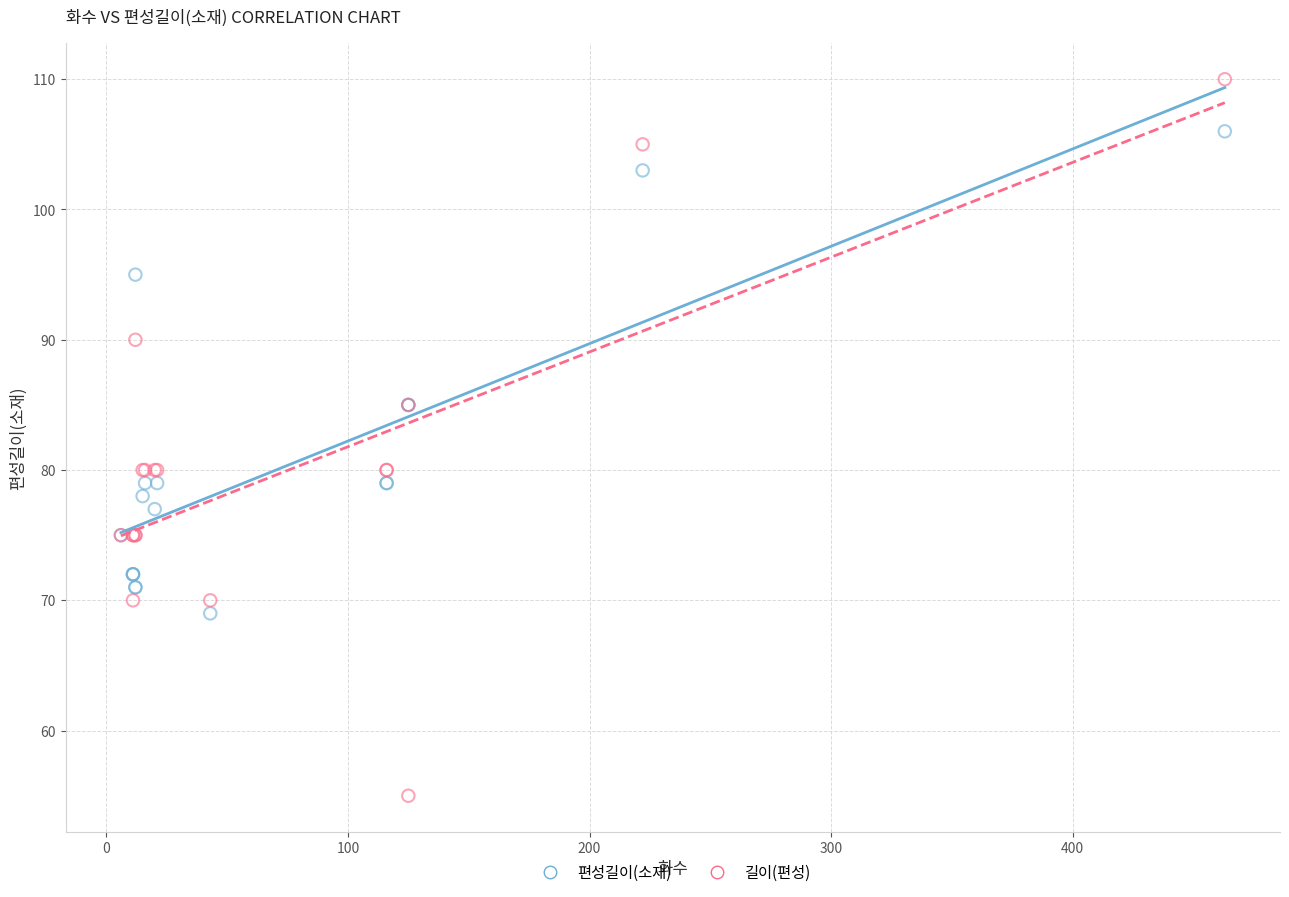

Which series contains the highest Y value?

길이(편성)